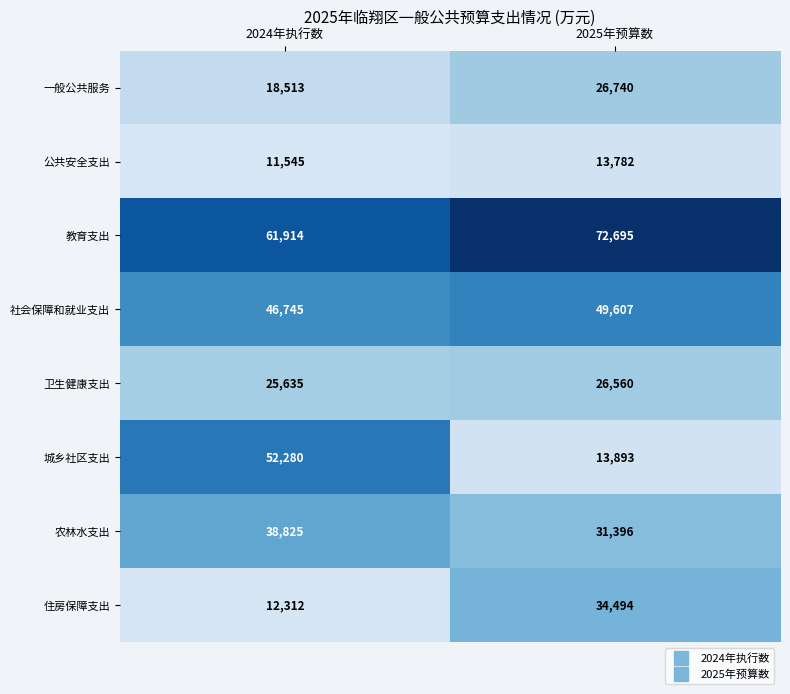

What is the spread (max minus min) of values at 2024年执行数?

50369